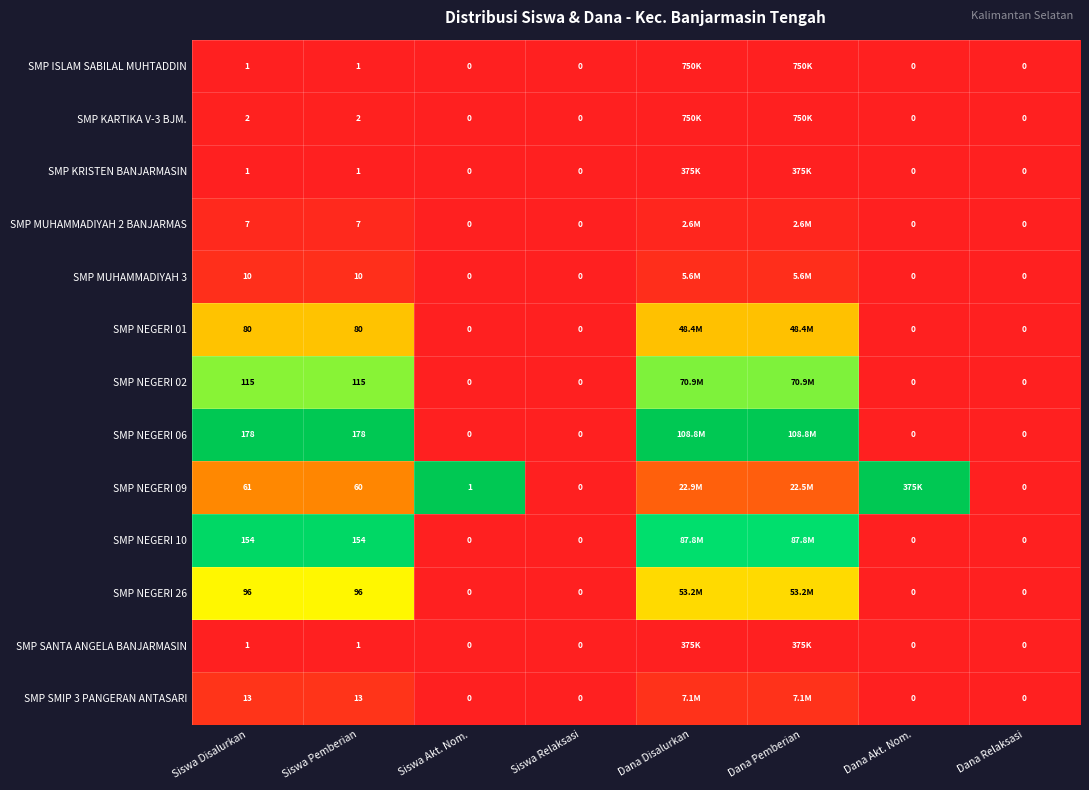

Is the value of SMP ISLAM SABILAL MUHTADDIN at Siswa Relaksasi greater than the value of SMP MUHAMMADIYAH 3 at Dana Akt. Nom.?

No